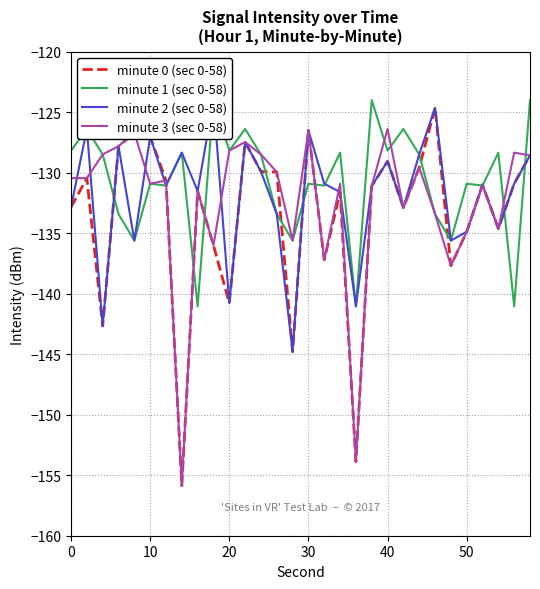

Which series has the largest total across all categories?

minute 1 (sec 0-58)